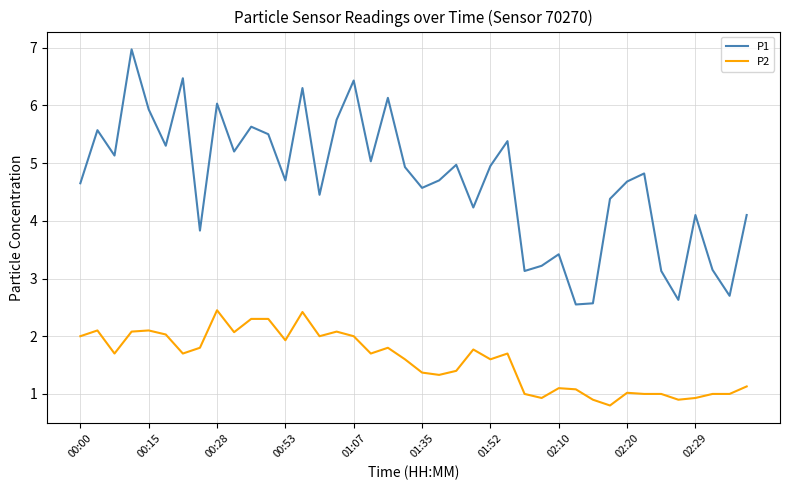

True or false: P2 and P1 intersect in this chart.

False